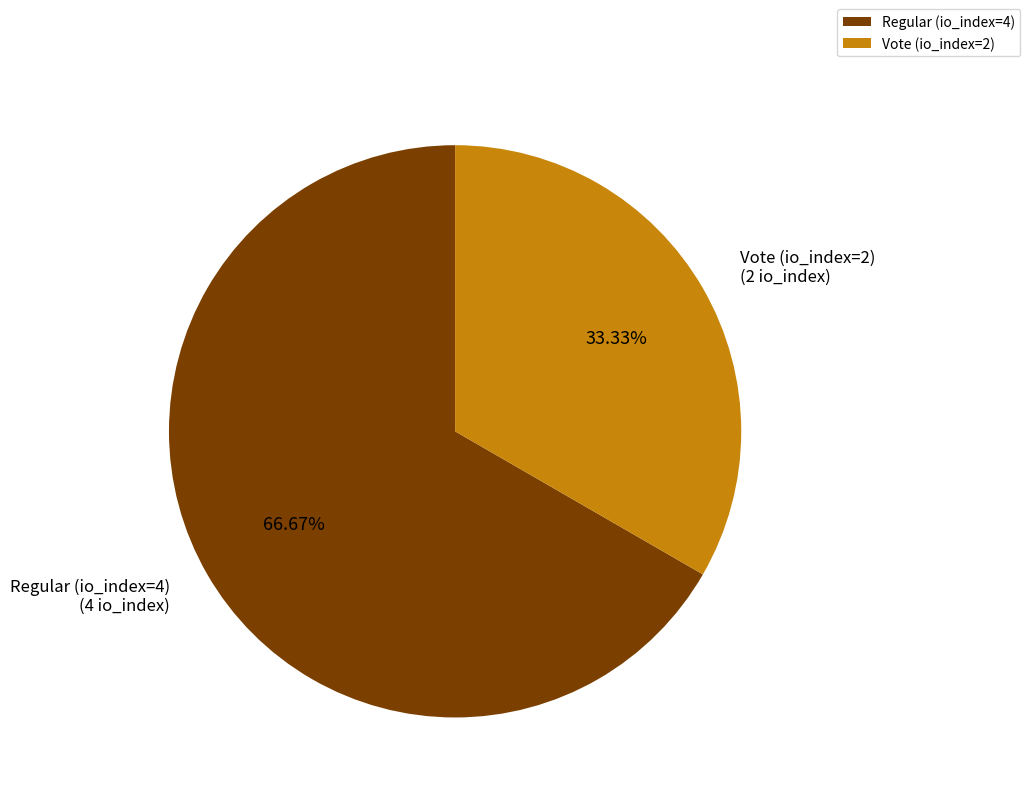

True or false: Vote (io_index=2) accounts for 33% of the total.

True